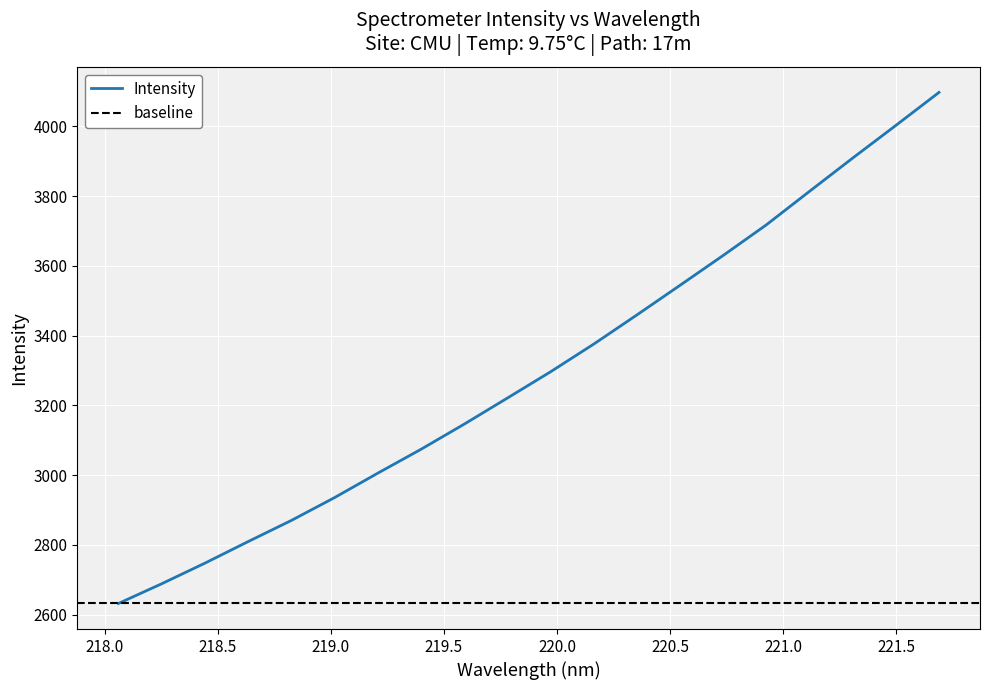

What is the label of the 1st point from the left?

218.0596